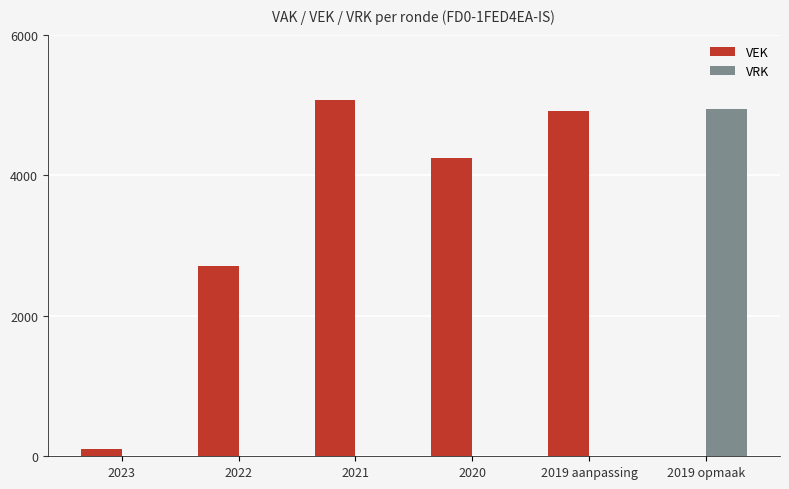

What is the total value across all series at 2020?

4240